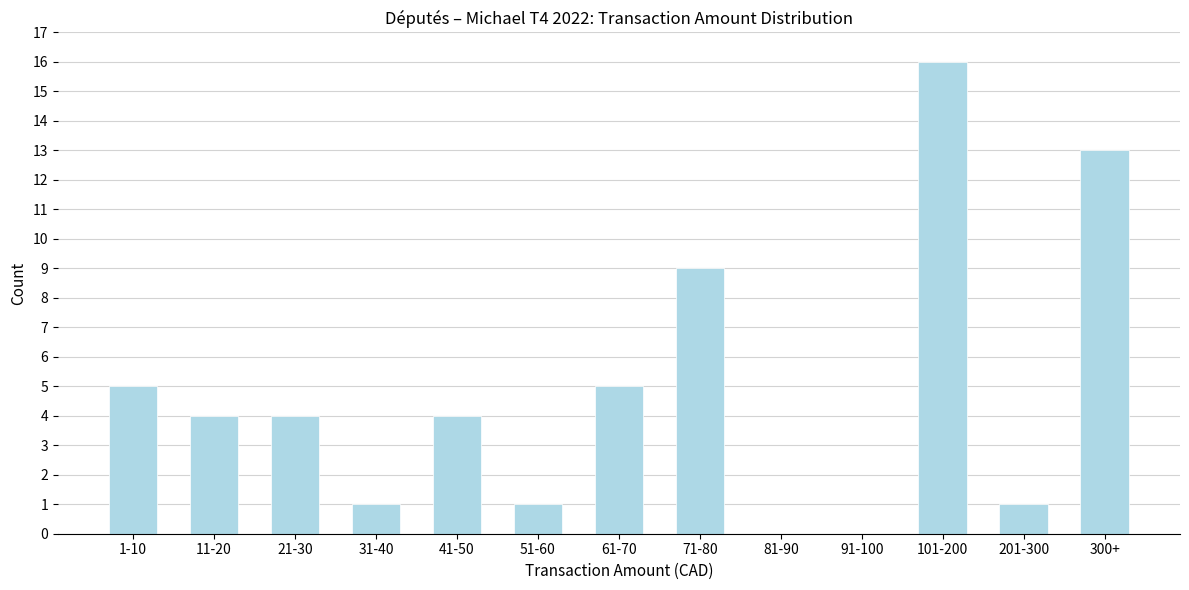

Reading left to right, transcribe all the data shown in this chart.

1-10=5	11-20=4	21-30=4	31-40=1	41-50=4	51-60=1	61-70=5	71-80=9	81-90=0	91-100=0	101-200=16	201-300=1	300+=13